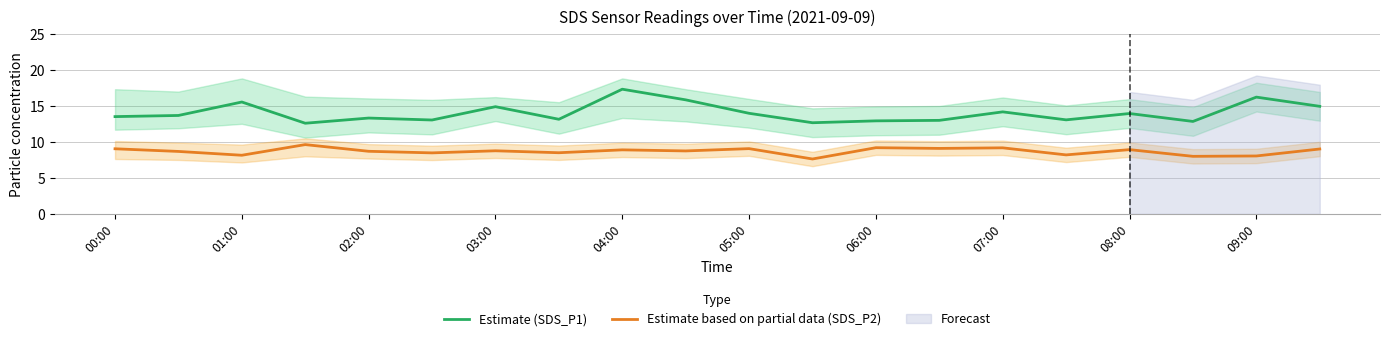

Which series has the widest spread of values?

Estimate (SDS_P1)